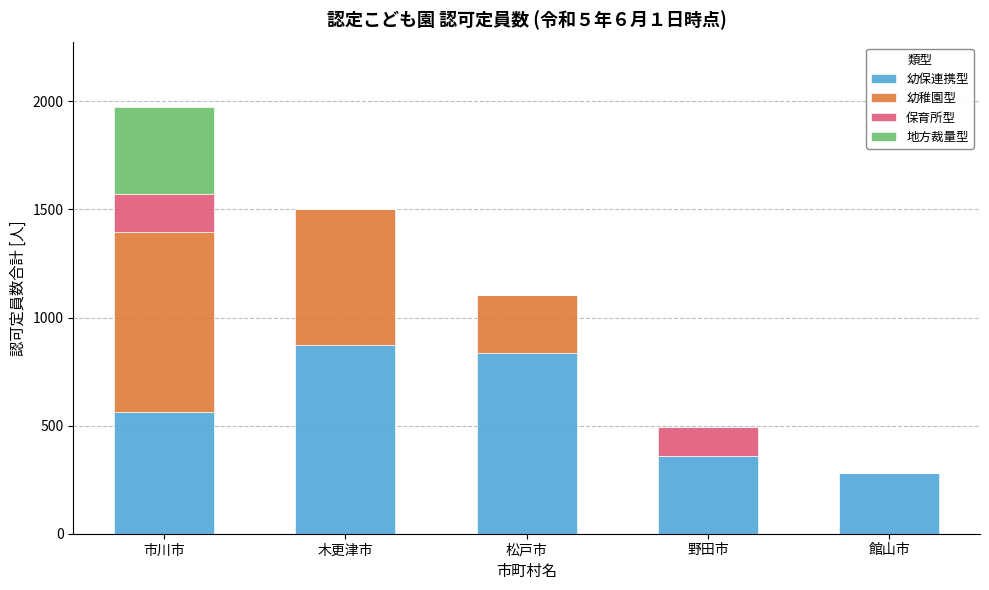

What is the total value across all series at 館山市?

280